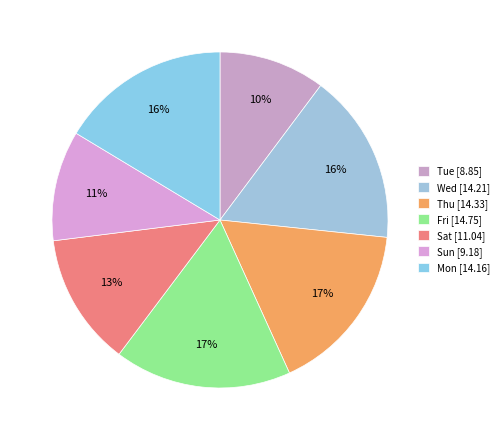

Is there any slice that represents more than half of the pie?

No